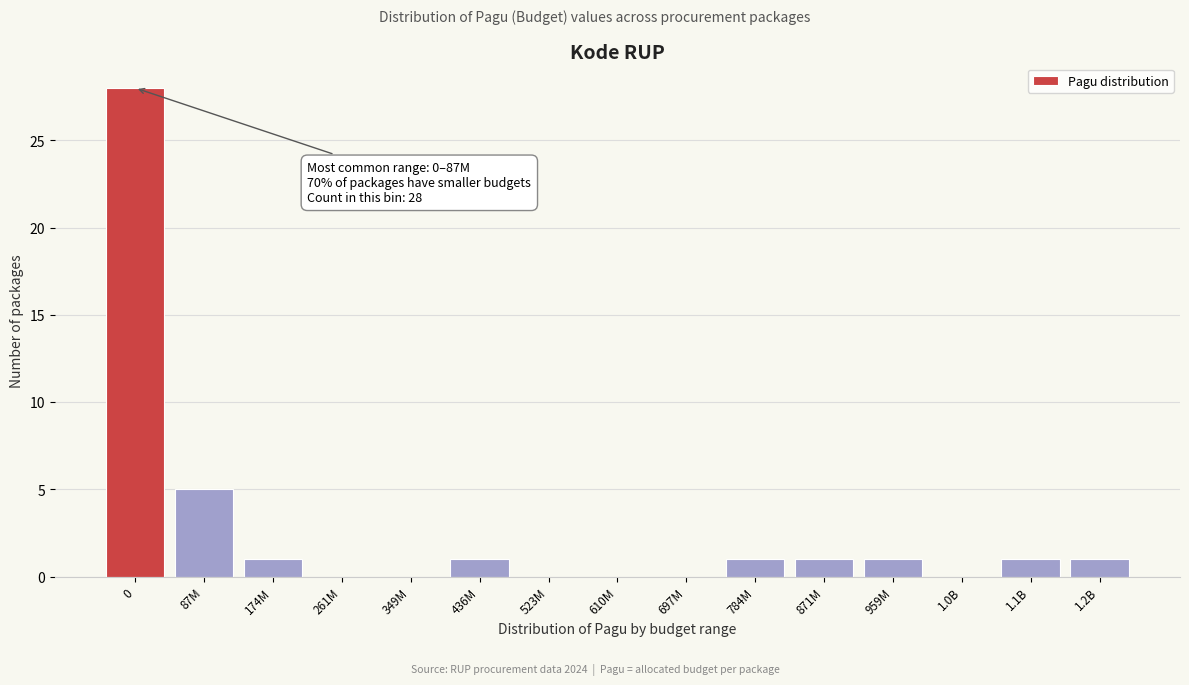

Reading left to right, what are all the values shown in this chart?

0=28	87M=5	174M=1	261M=0	349M=0	436M=1	523M=0	610M=0	697M=0	784M=1	871M=1	959M=1	1.0B=0	1.1B=1	1.2B=1